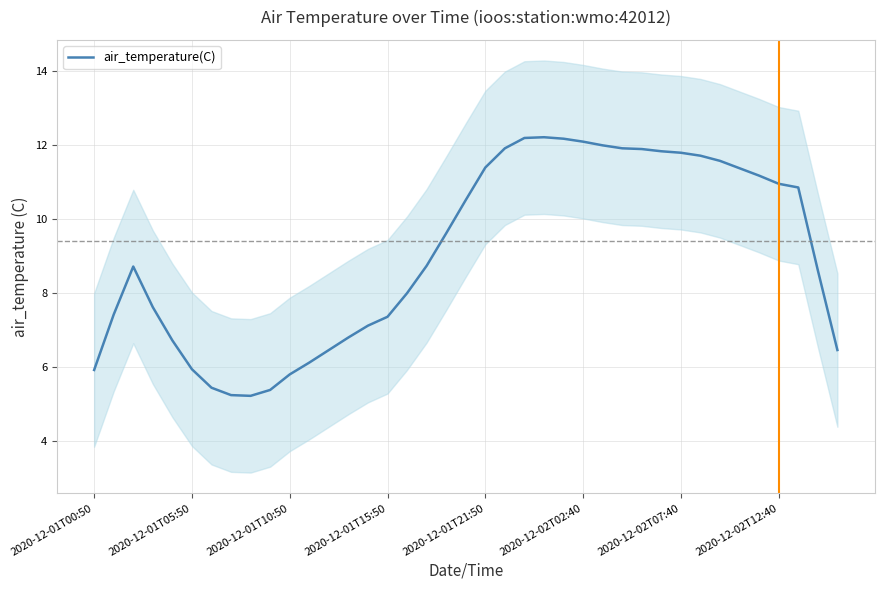

True or false: there are more than 0 points higher than both neighbors.

True